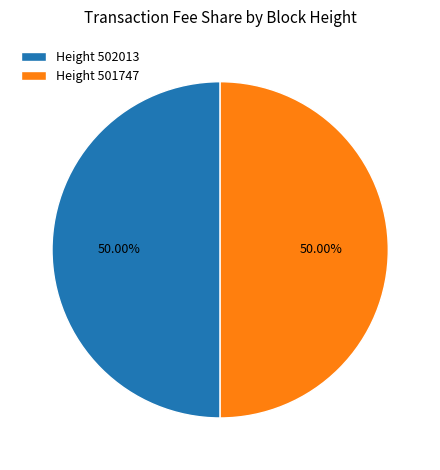

To the nearest percent, what is the average slice percentage?

50%